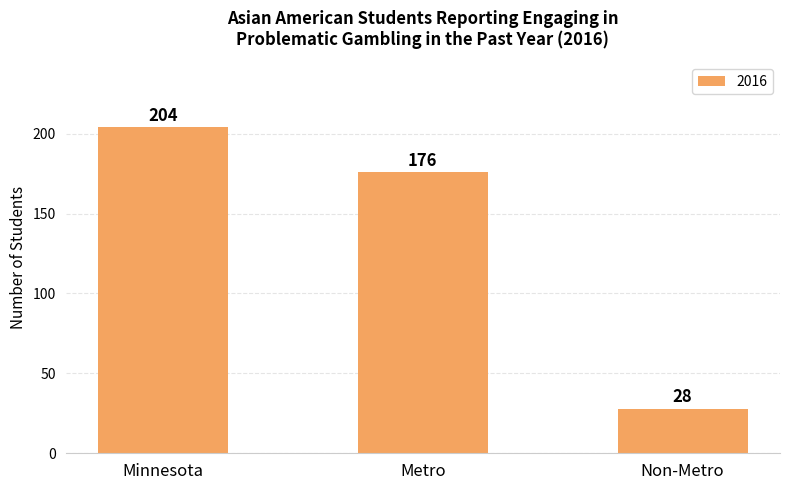

At which label does the data first exceed 176?

Minnesota